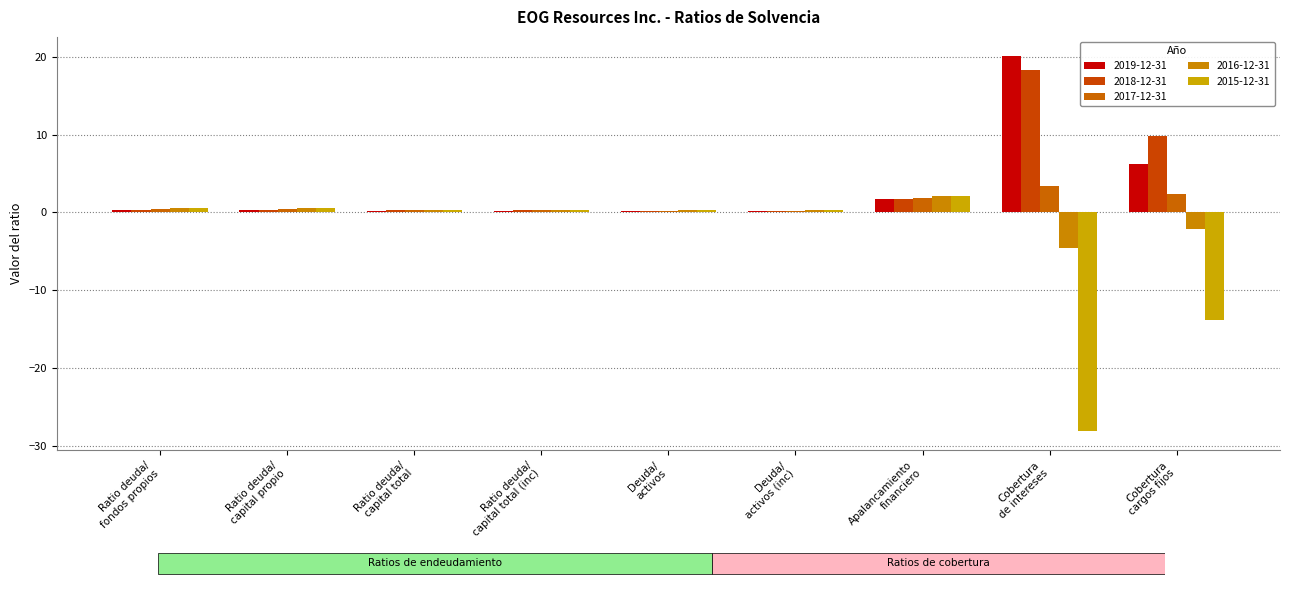

Which has a higher value, Deuda/
activos or Ratio deuda/
capital total?

Ratio deuda/
capital total